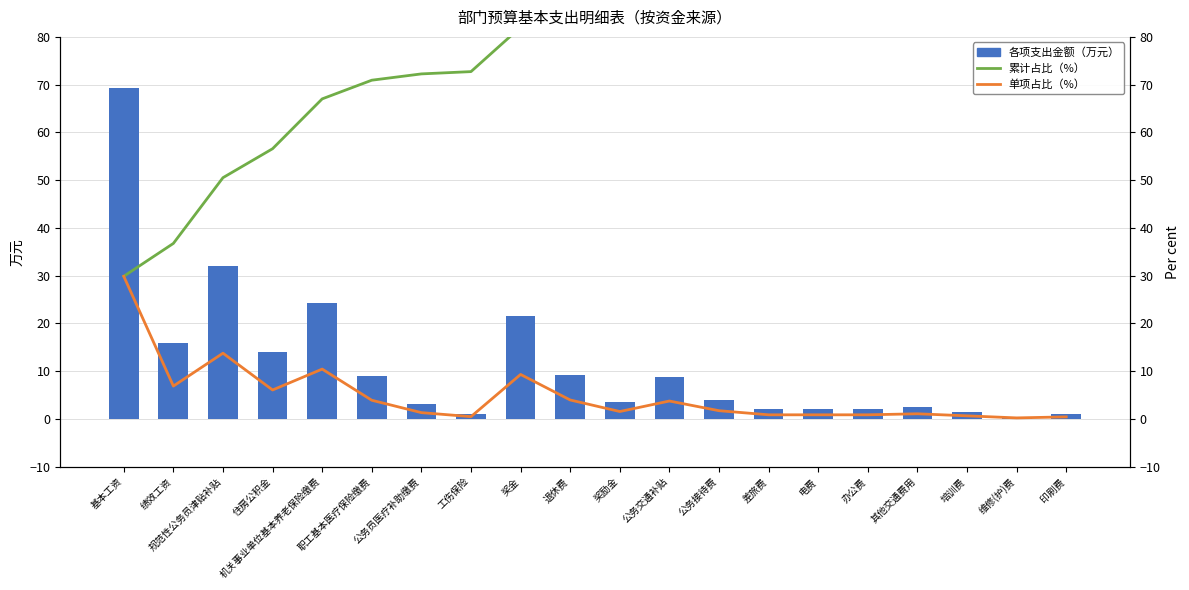

What is the minimum value for 各项支出金额（万元）?

0.5